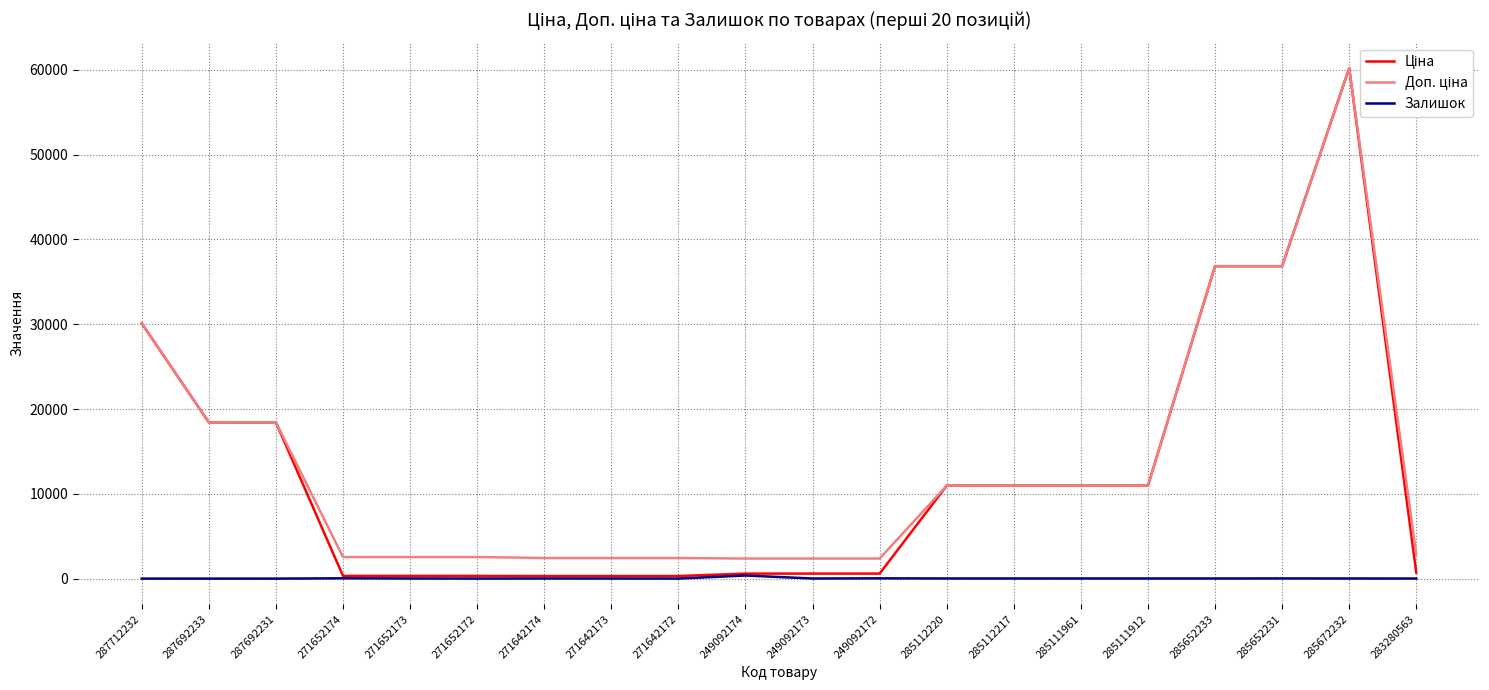

What position from the left is 285112220?

13